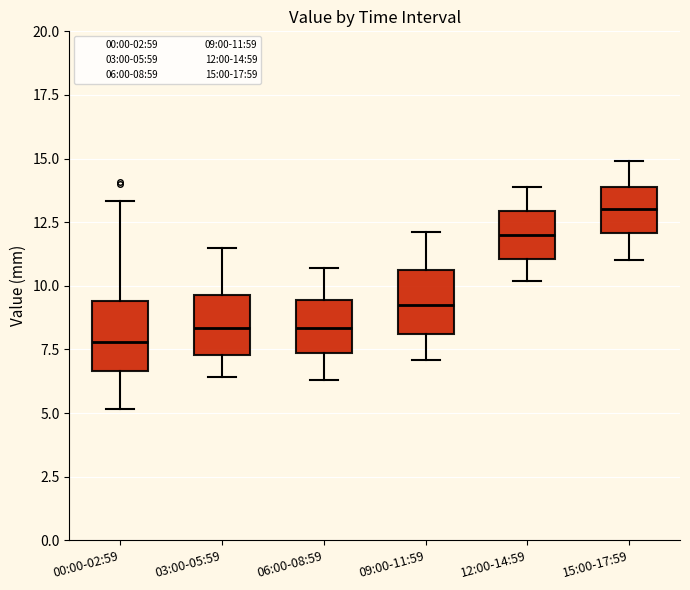

Where does the upper whisker of the box for 00:00-02:59 end on the y-axis? The values are not printed on the chart, so give them approximately, as read against the axis.

13.5